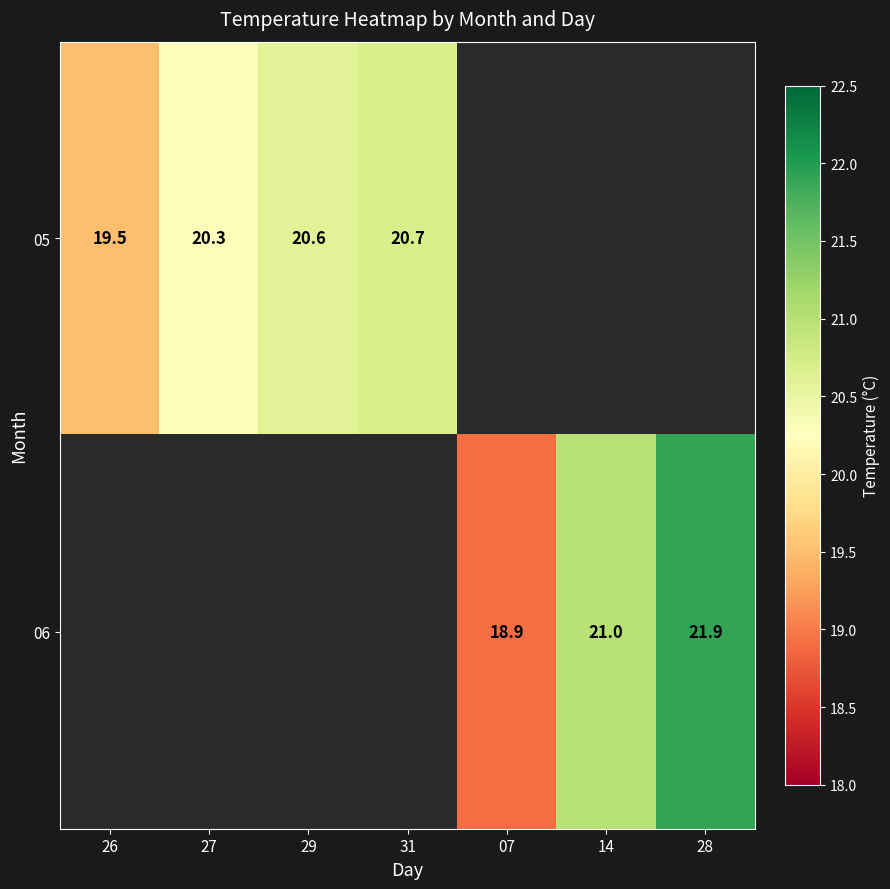

Count the number of categories in the chart.

7